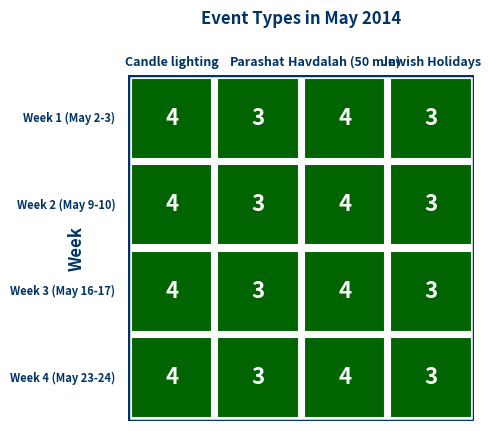

List the series in order of their peak value, lowest first.

Parashat, Jewish Holidays, Candle lighting, Havdalah (50 min)